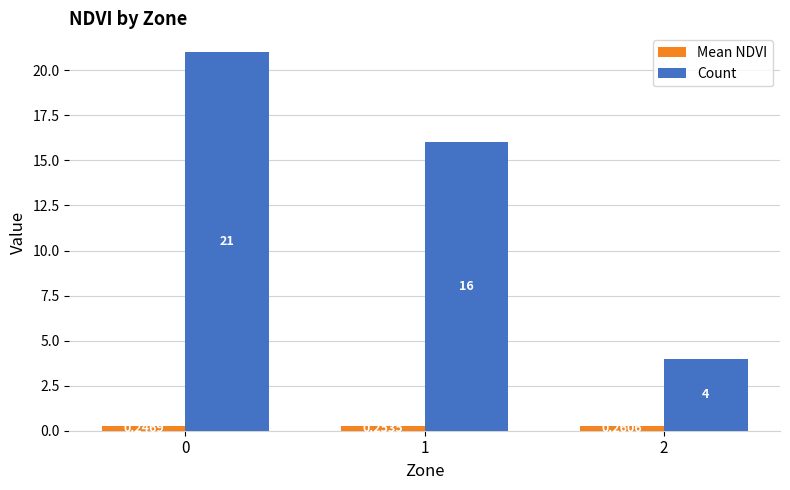

Which series changed the most between 0 and 2?

Count